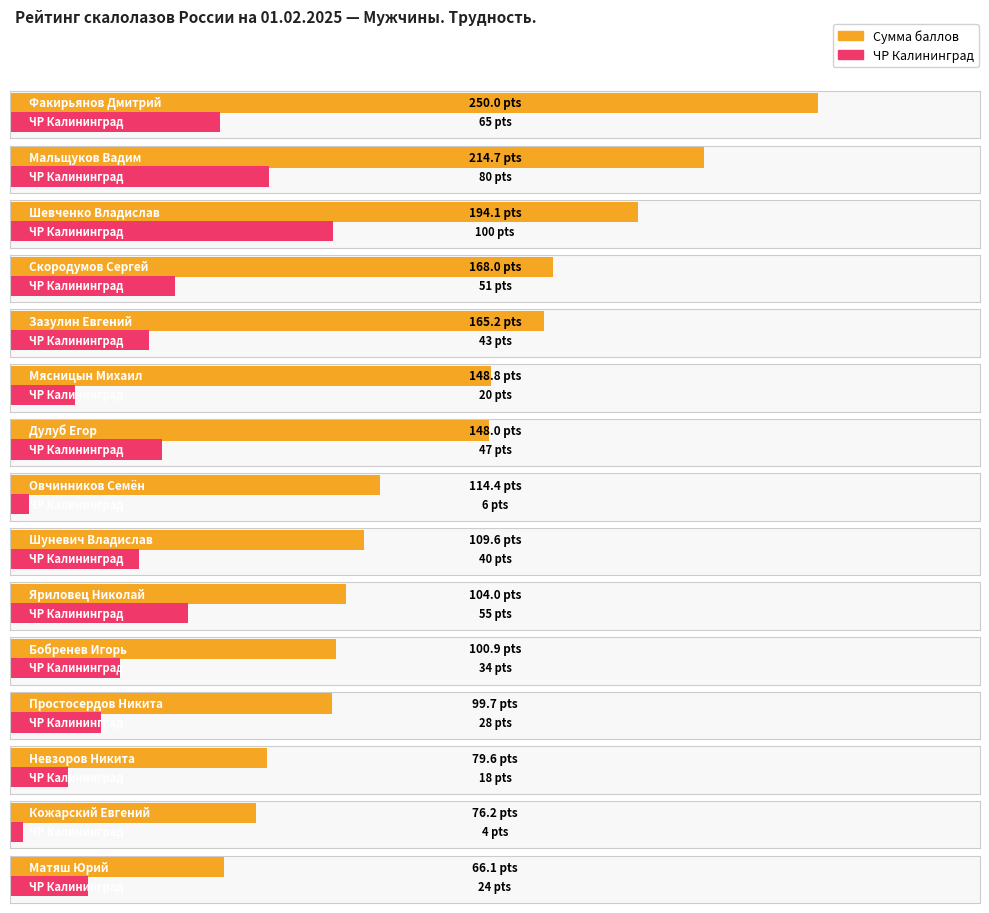

What is the difference between the Сумма баллов values at Мальщуков Вадим and Факирьянов Дмитрий?

35.3